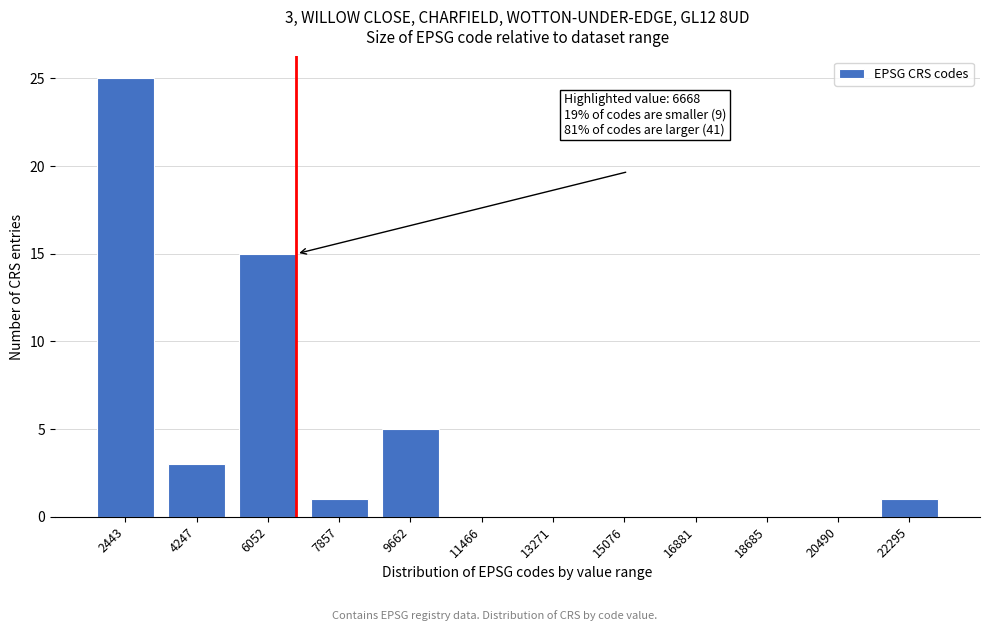

Reading left to right, transcribe all the data shown in this chart.

2443=25	4247=3	6052=15	7857=1	9662=5	11466=0	13271=0	15076=0	16881=0	18685=0	20490=0	22295=1